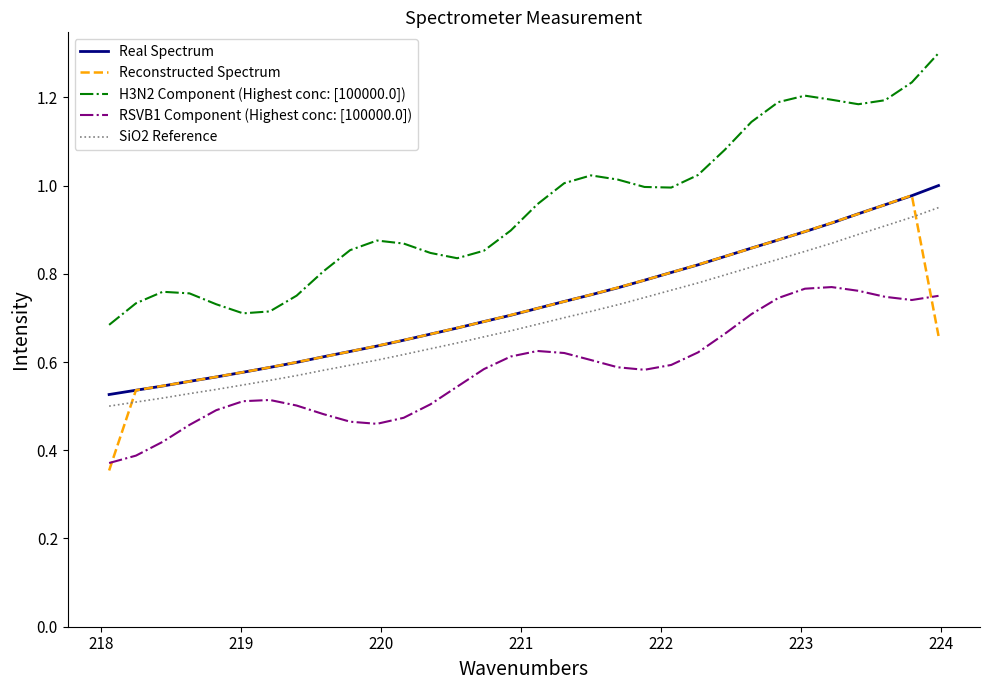

True or false: Reconstructed Spectrum and H3N2 Component (Highest conc: [100000.0]) cross at least once.

False